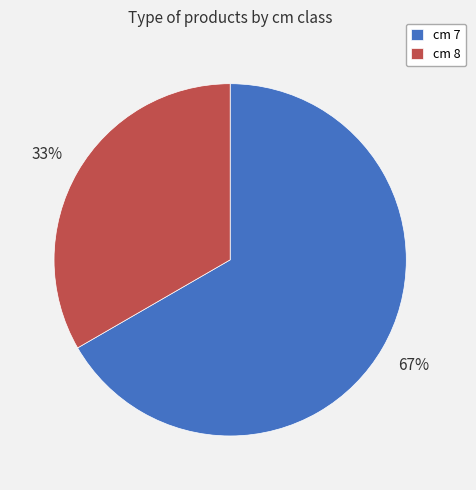

Which has a higher value, cm 8 or cm 7?

cm 7